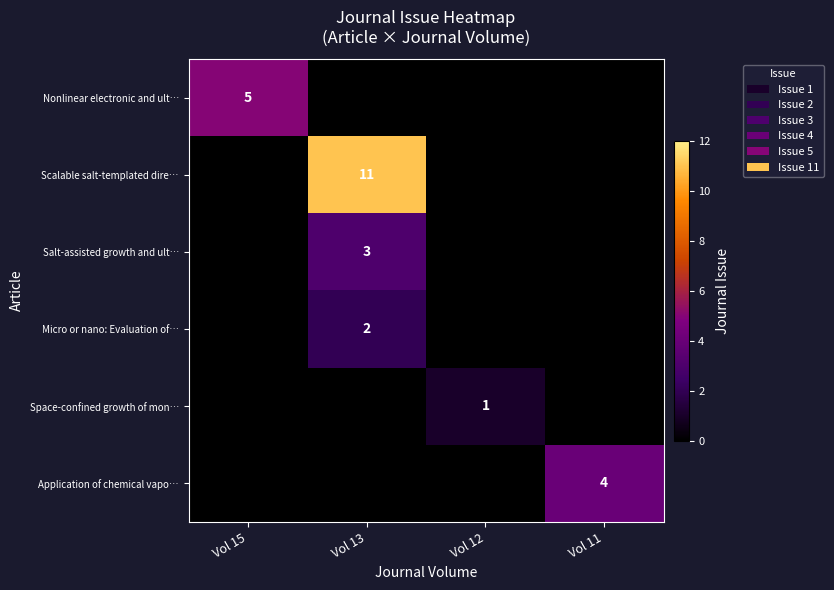

True or false: Application of chemical vapo… has a value of 4 at Vol 11.

True